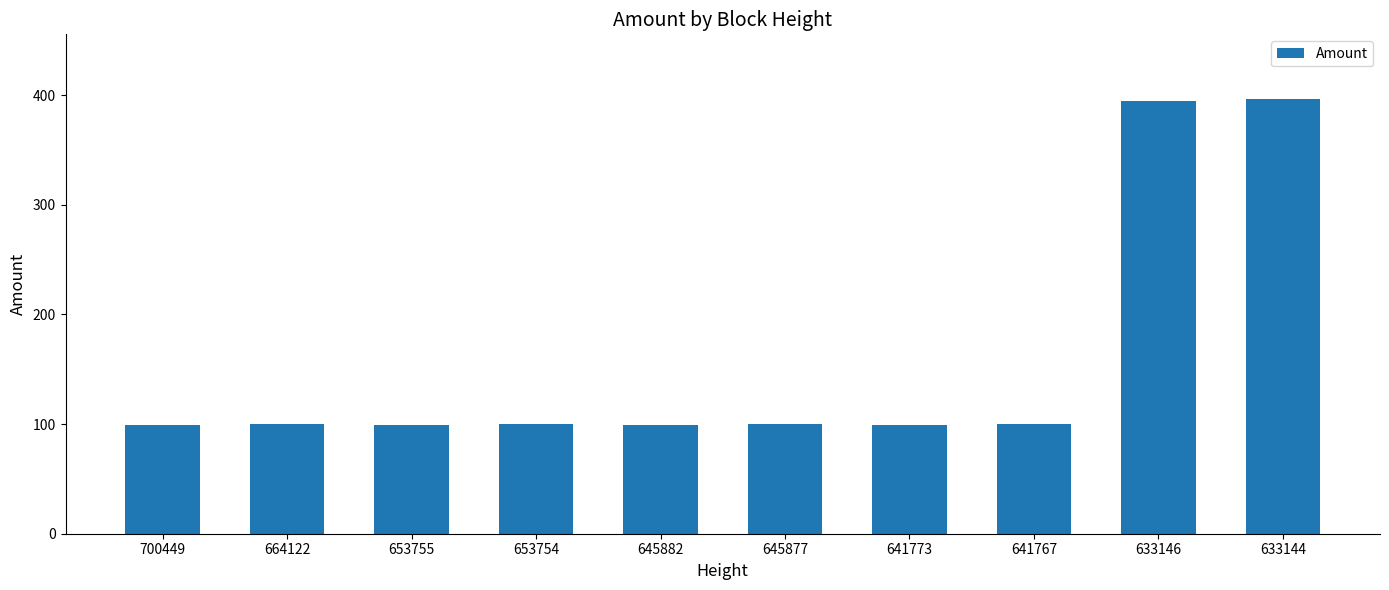

What is the average value?

158.8